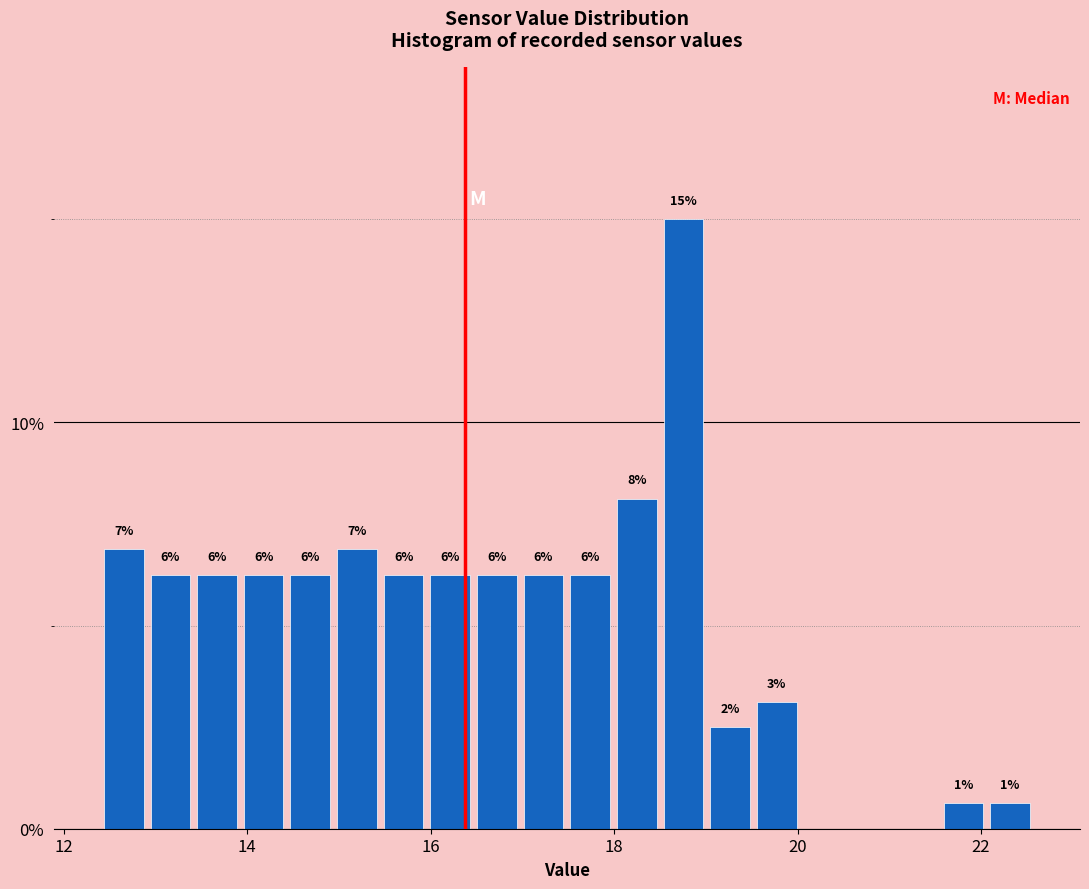

Read against the x-axis, roughly where is the centre of the tallest bar?

18.8